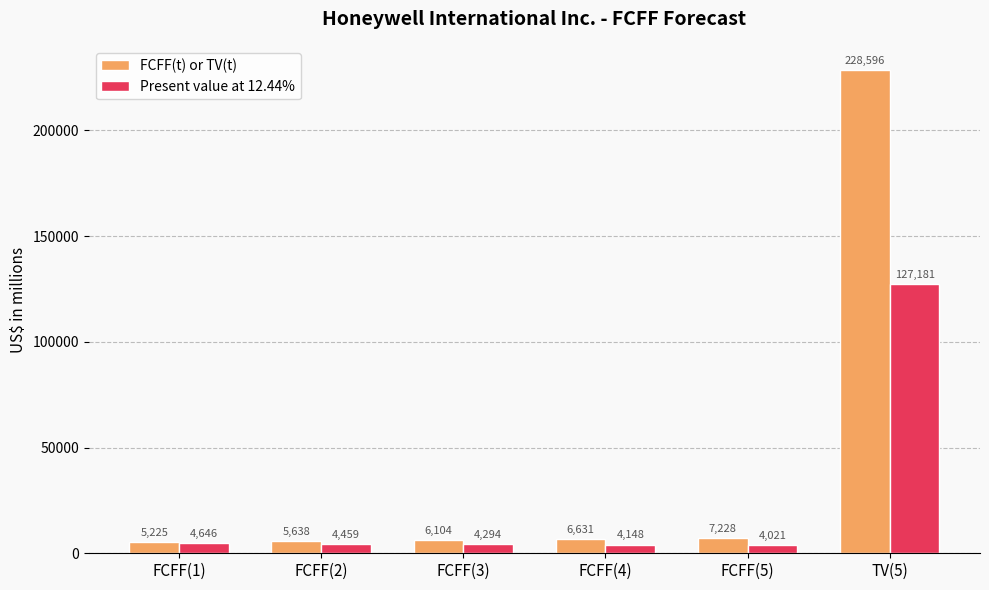

At how many categories does at least one series exceed 219986?

1